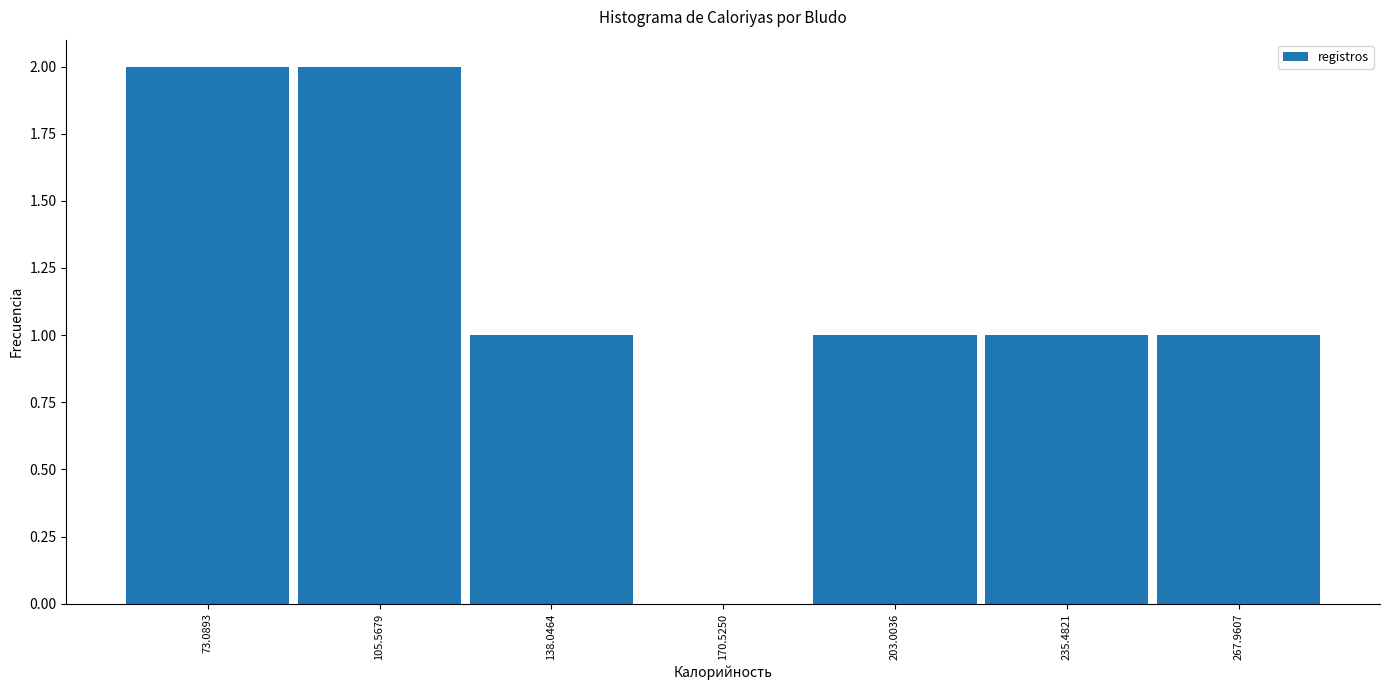

Reading left to right, list every bar in this chart as the range it spans on the x-axis followed by its height. Neither the bar edges nor the heights are printed on the chart, so give them approximately, as read against the axes.

55 to 90: 2
90 to 120: 2
120 to 155: 1
155 to 185: 0
185 to 220: 1
220 to 250: 1
250 to 285: 1